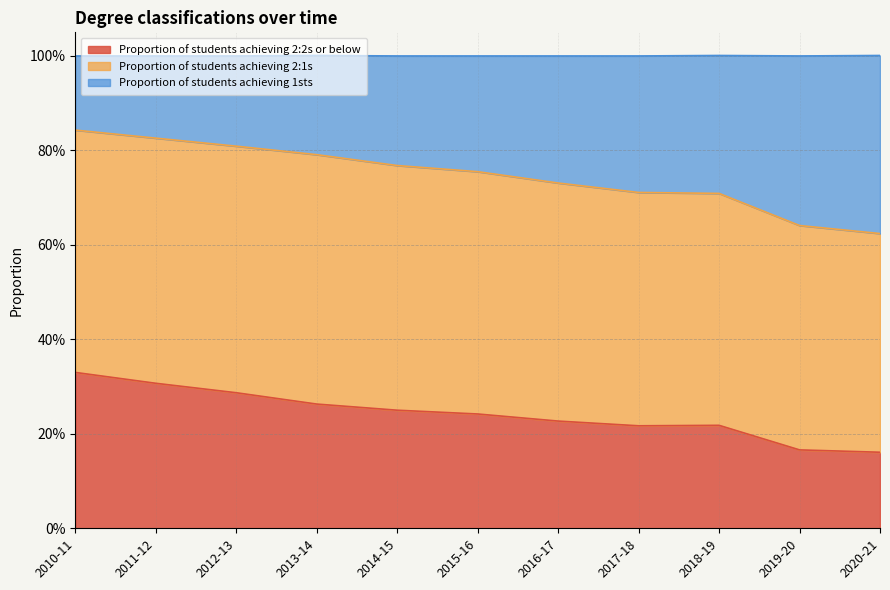

Which label corresponds to the smallest value in the chart?

2020-21